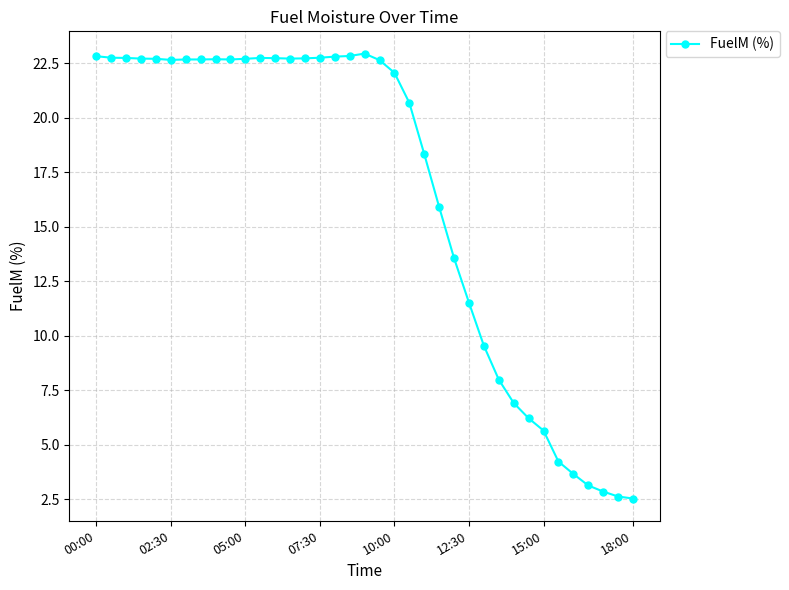

True or false: the data has more than 0 interior local peaks.

True